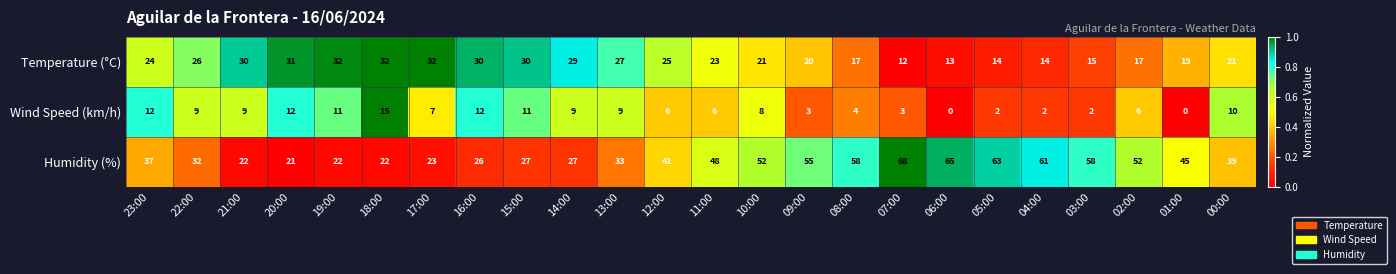

The value of Humidity (%) at 06:00 is 65. True or false?

True